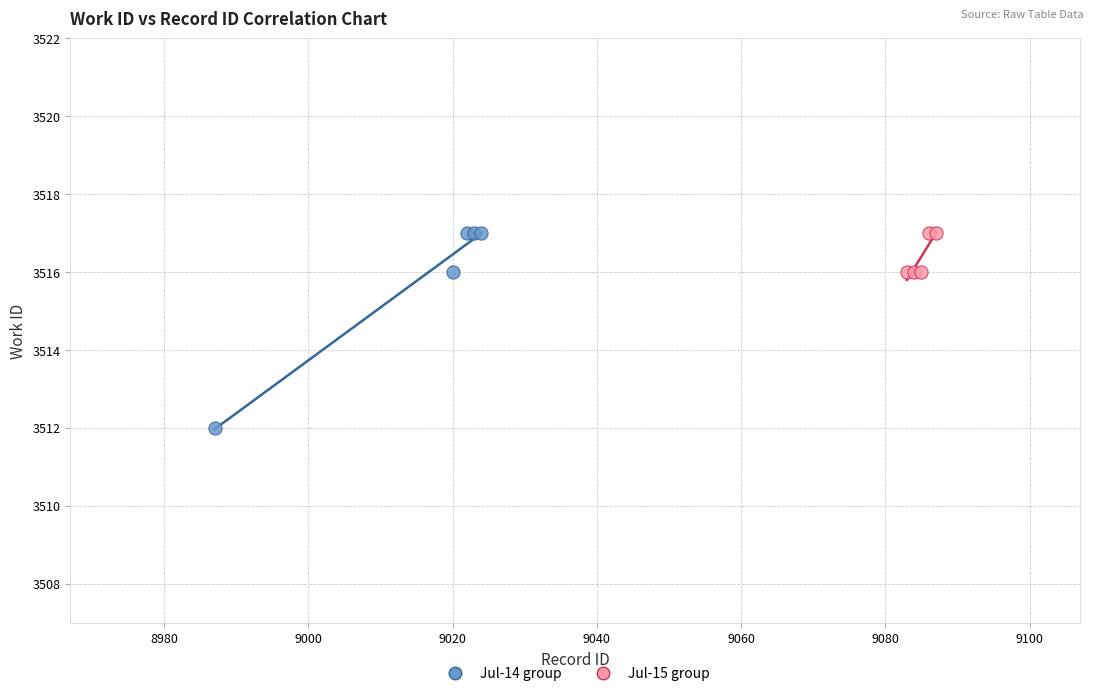

Which series has the largest Y range (max minus min)?

Jul-14 group